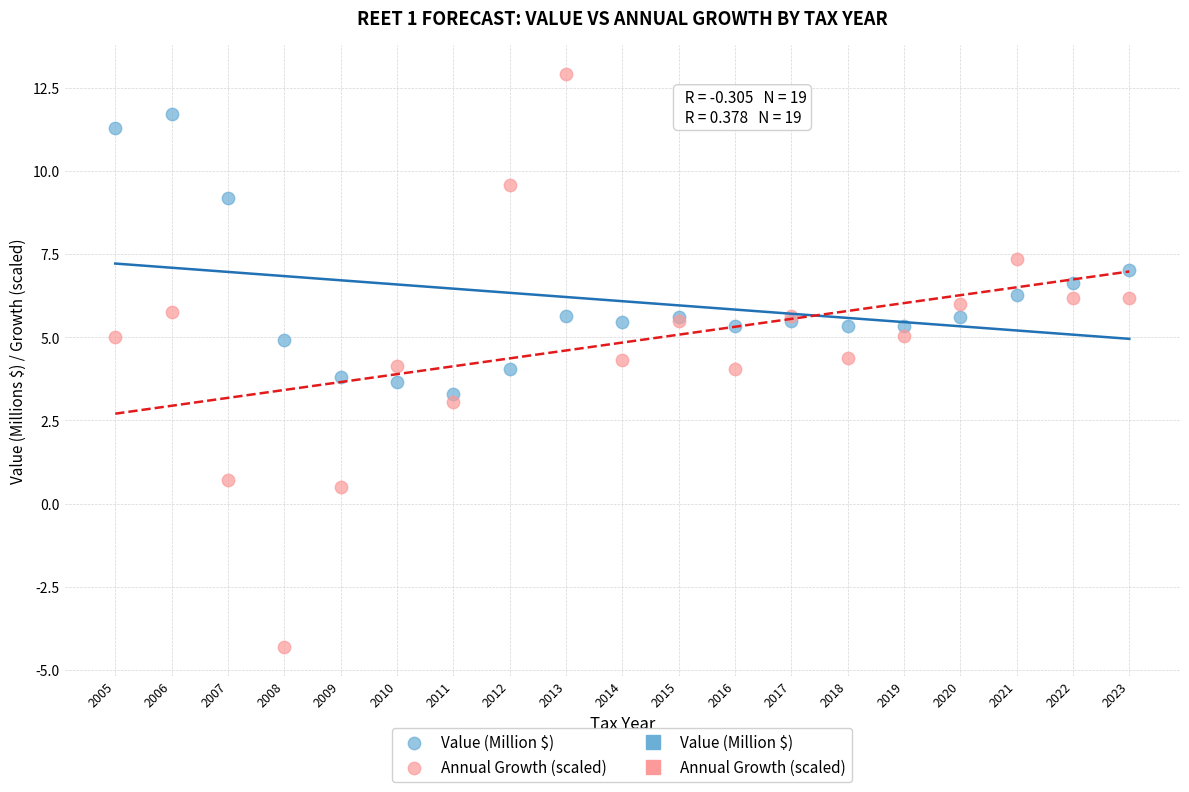

What is the X range (max minus min) for the scatter plot?

18.0